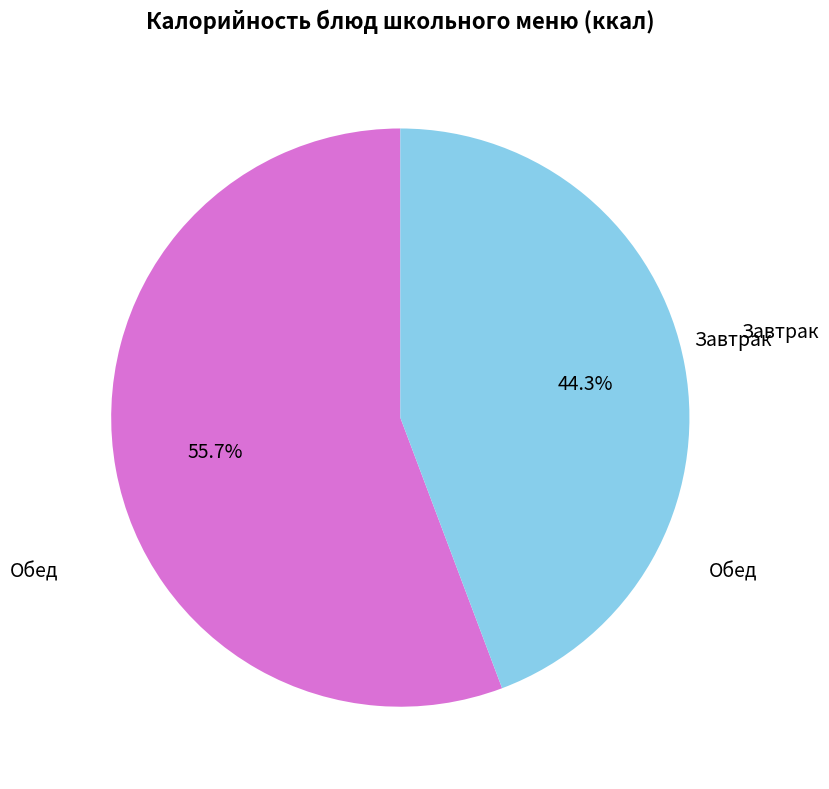

To the nearest percent, what is the difference between the largest and smallest slice percentages?

11%